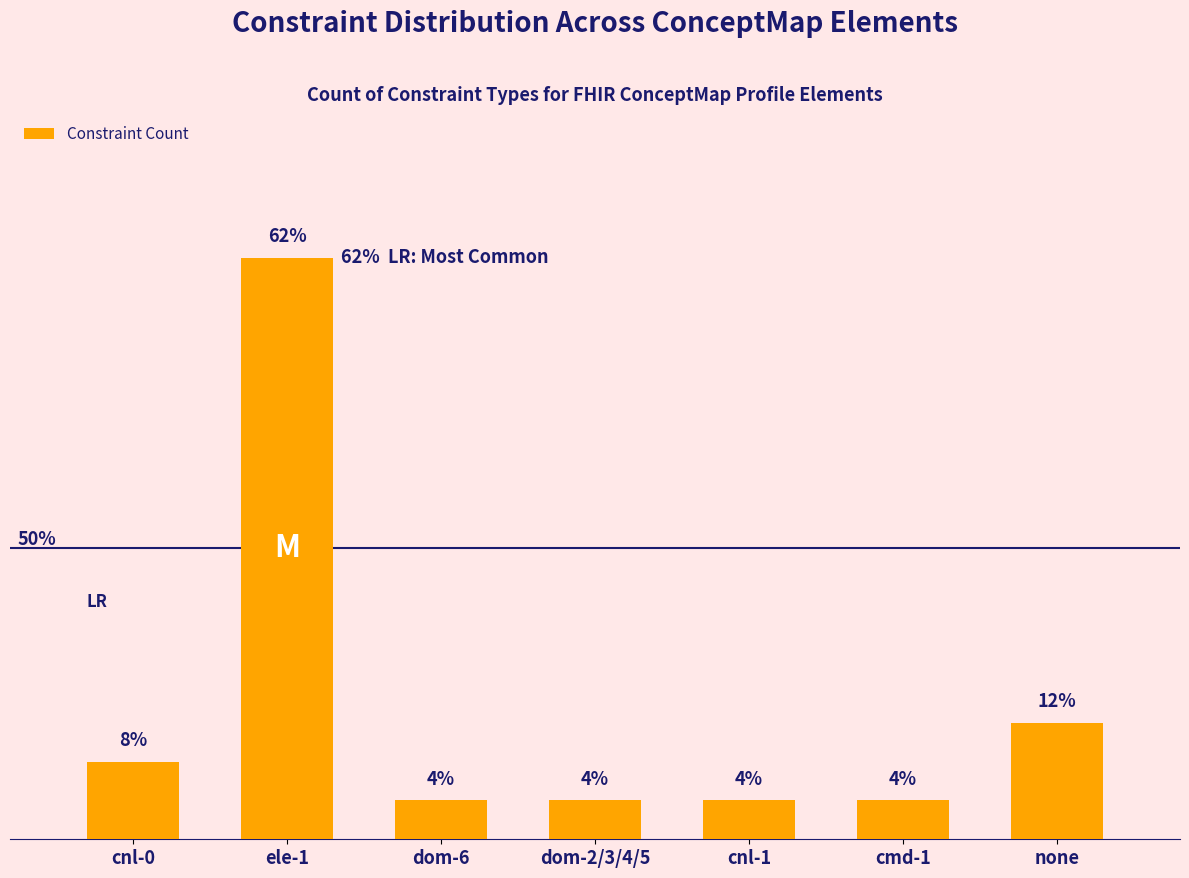

Which label corresponds to the largest value in the chart?

ele-1